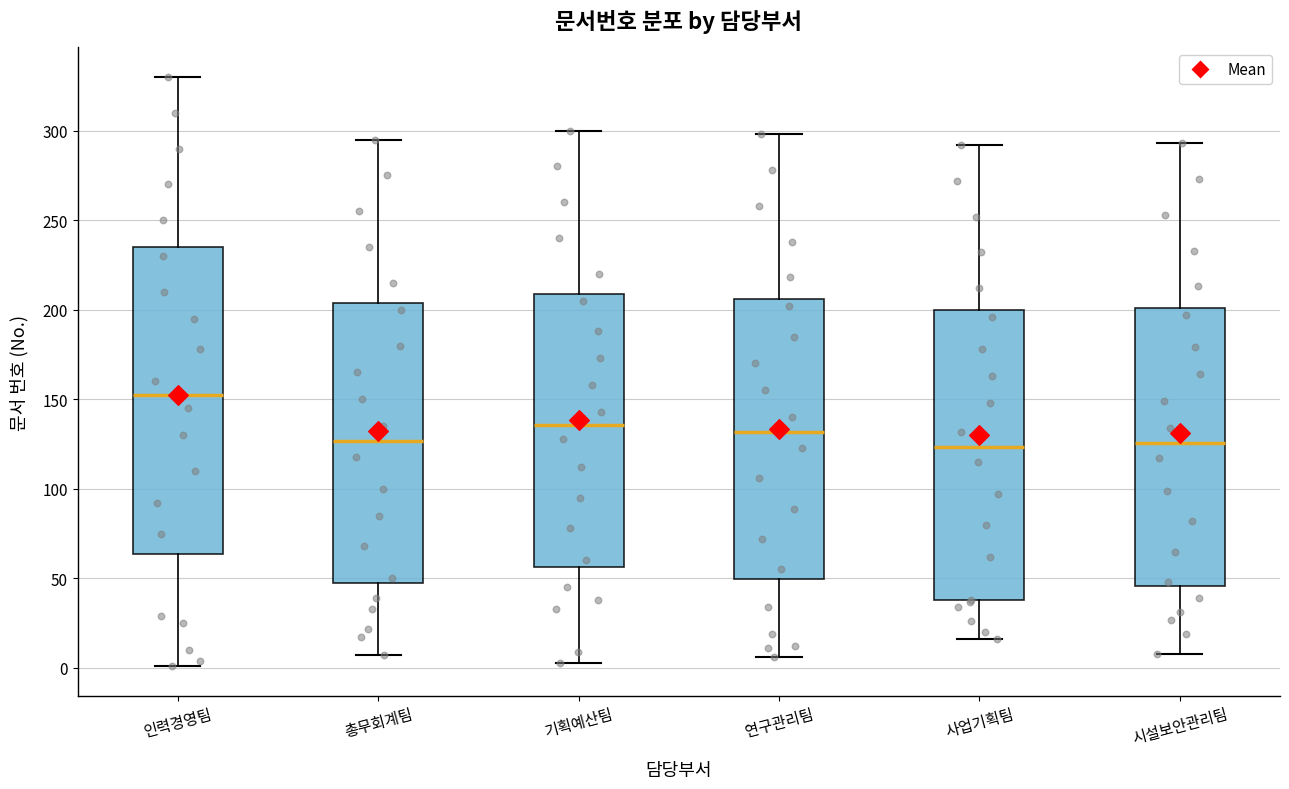

Where is the upper edge of the box for 인력경영팀 on the y-axis? The values are not printed on the chart, so give them approximately, as read against the axis.

235